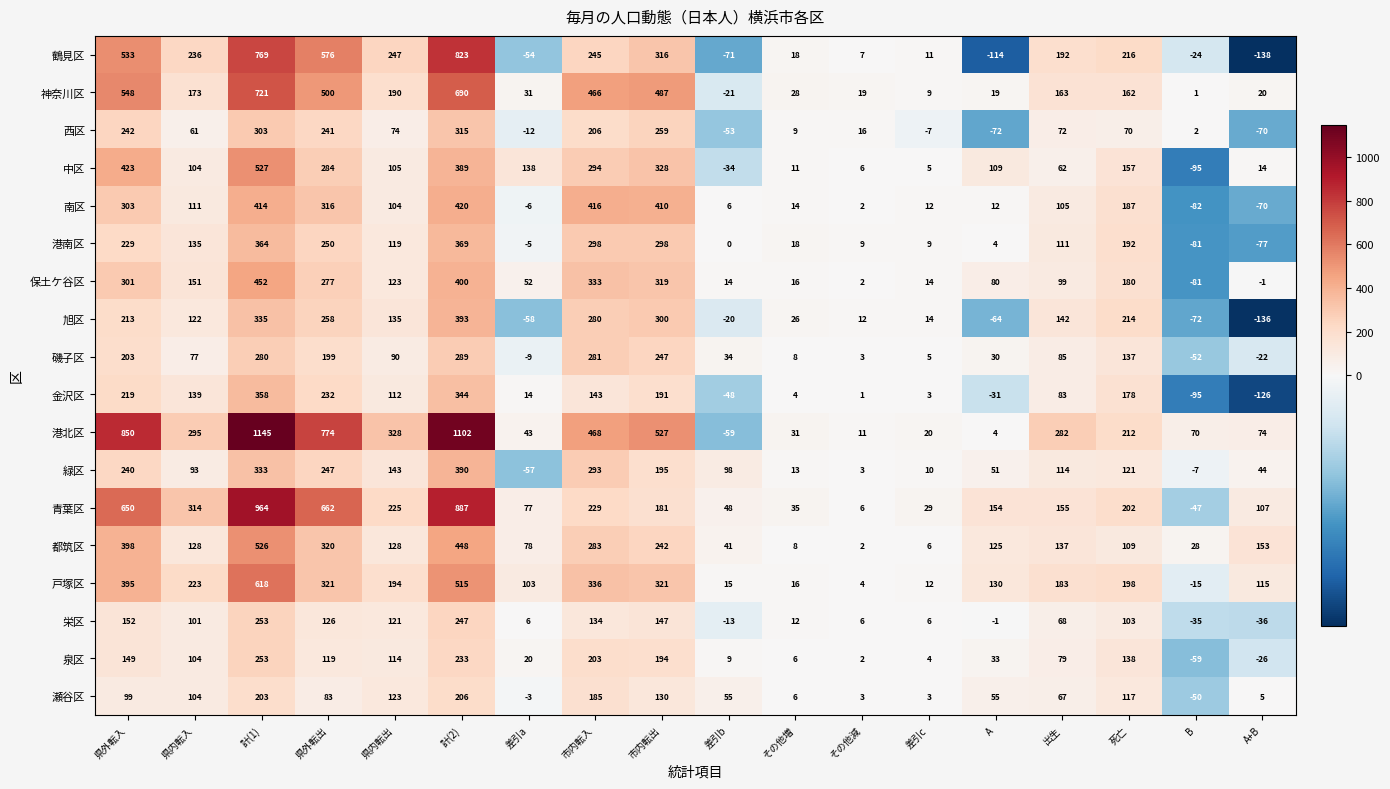

Which series has the largest total across all categories?

港北区